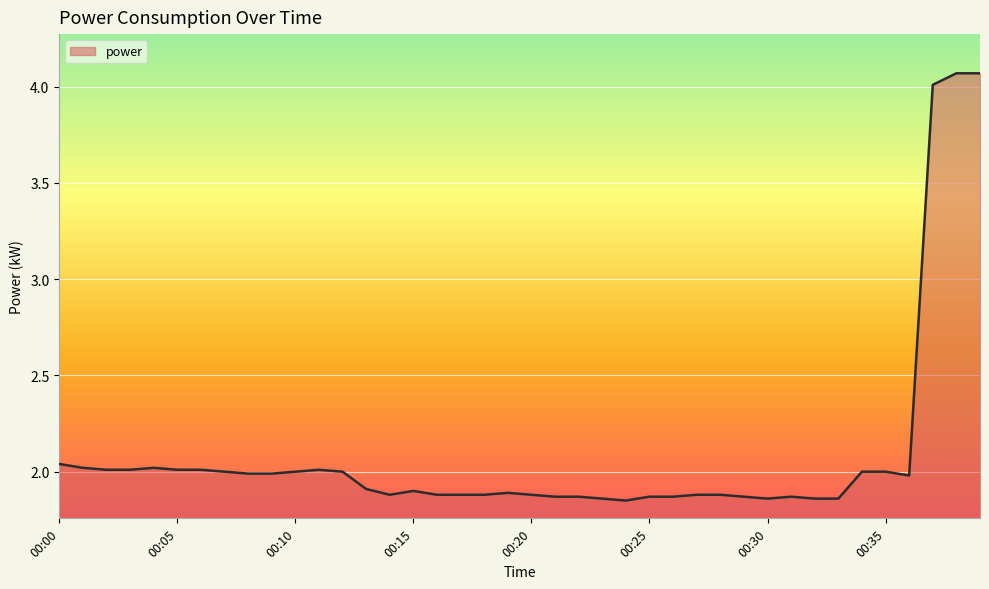

What is the difference between the maximum and minimum values?

2.2